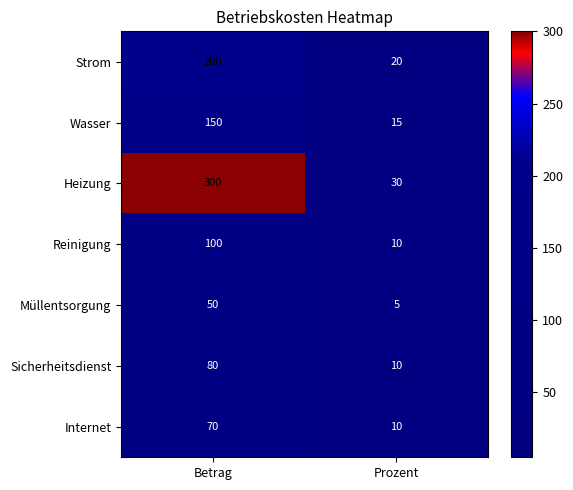

The value of Müllentsorgung at Prozent is 5. True or false?

True